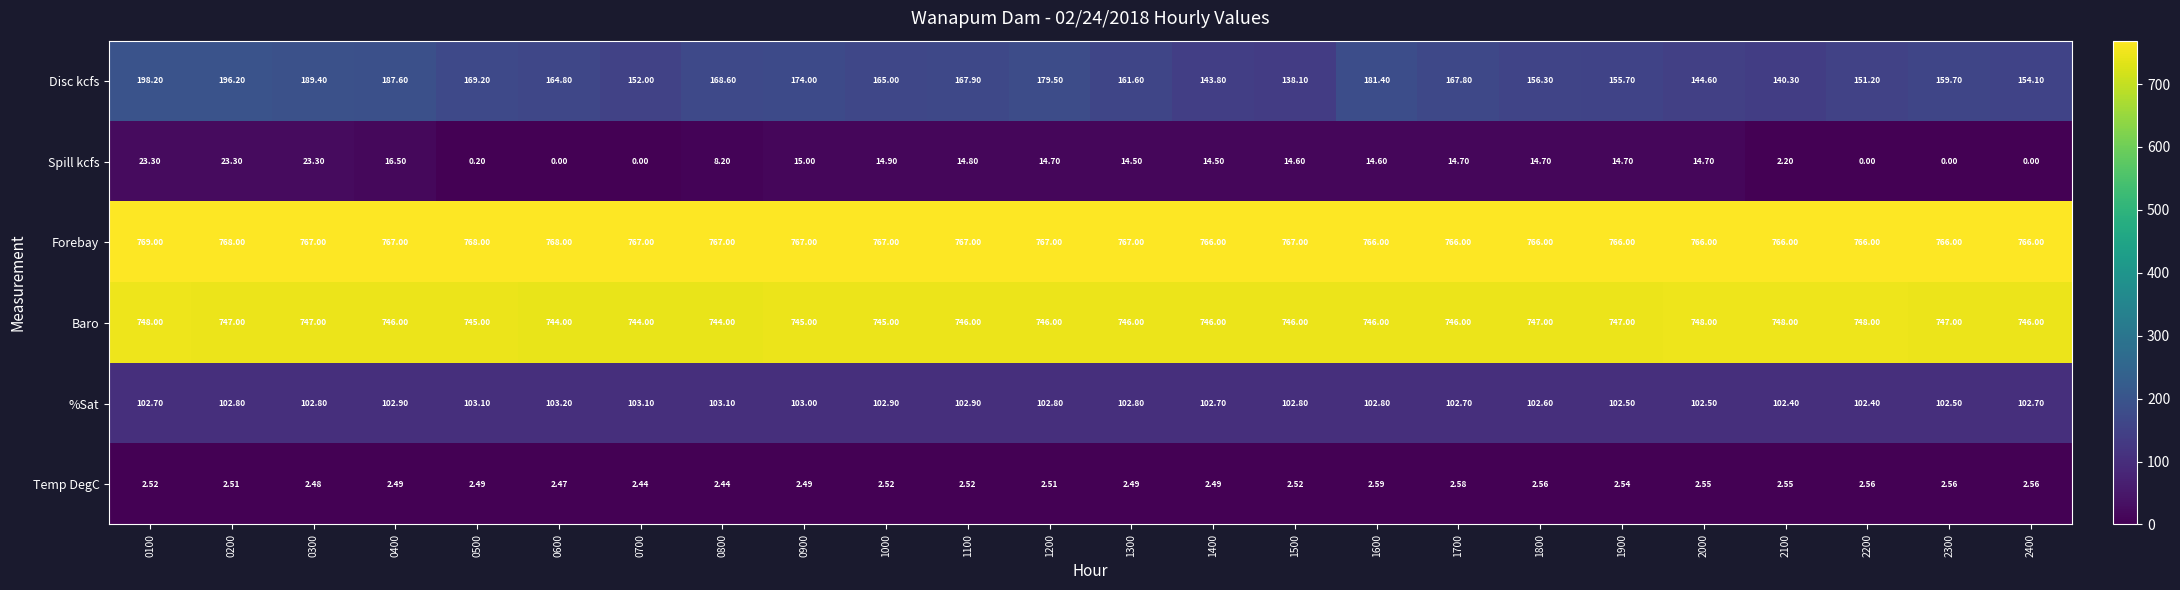

Which series has the largest range (max minus min)?

Disc kcfs